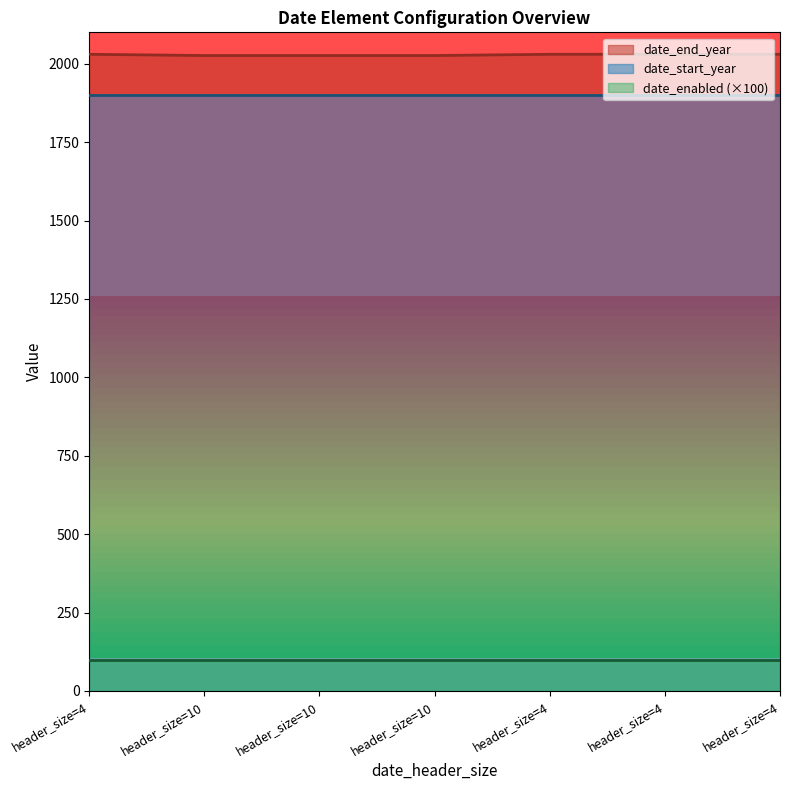

What is the total value across all series at 4?

3931